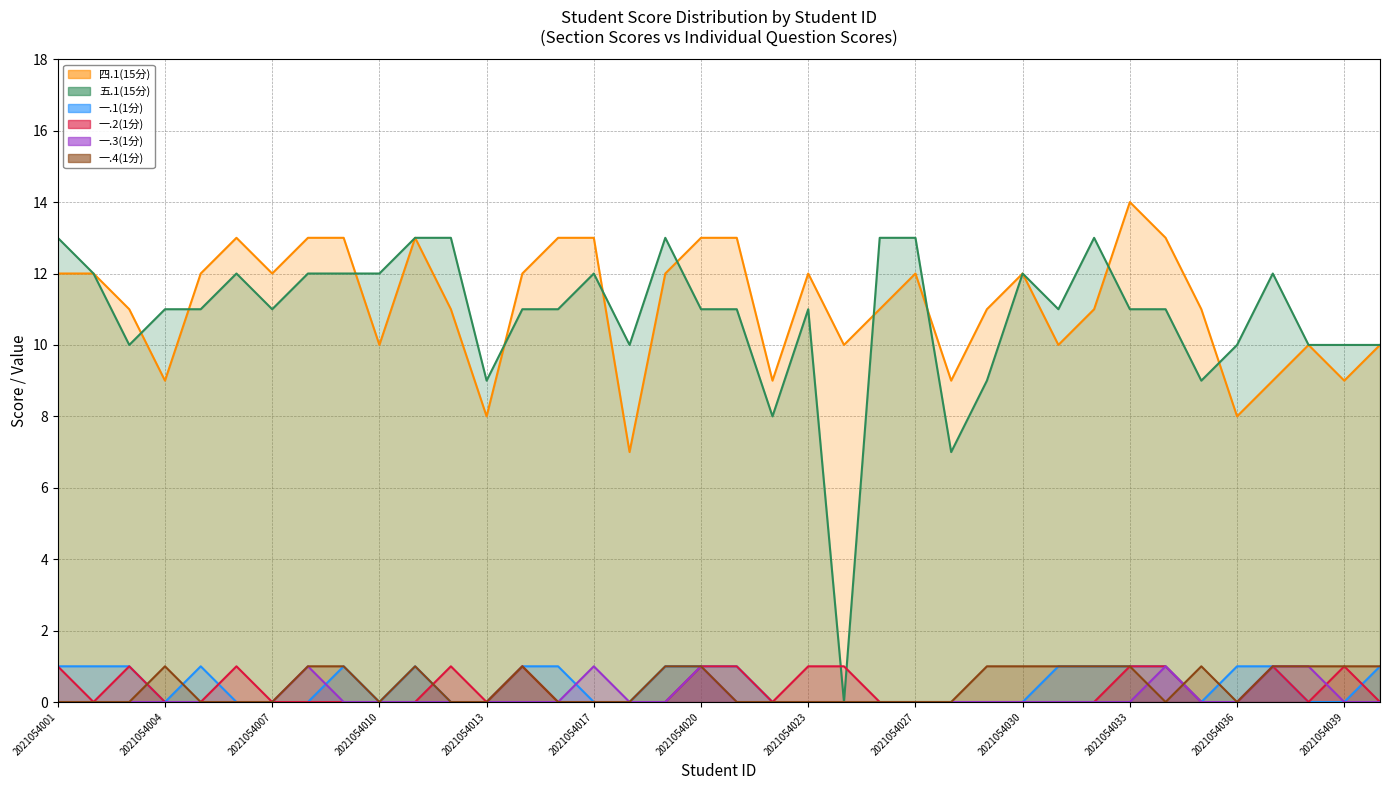

Is it true that 四.1(15分) equals 10 at 2021054031?

True